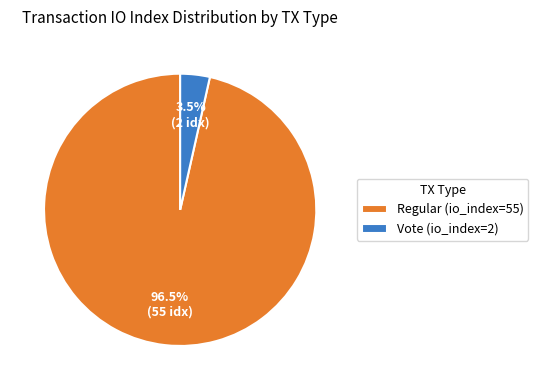

Does Regular (io_index=55) represent more than half of the total?

Yes